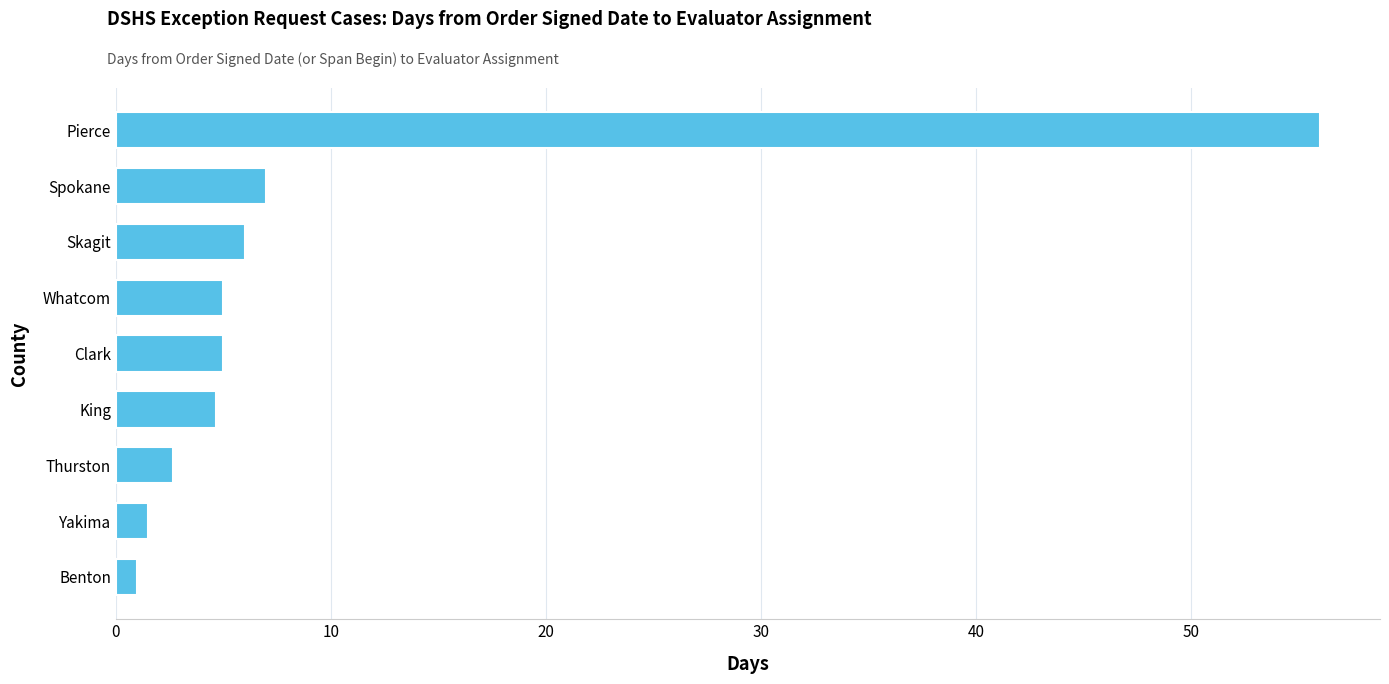

What is the value of the 8th bar from the top?

1.5